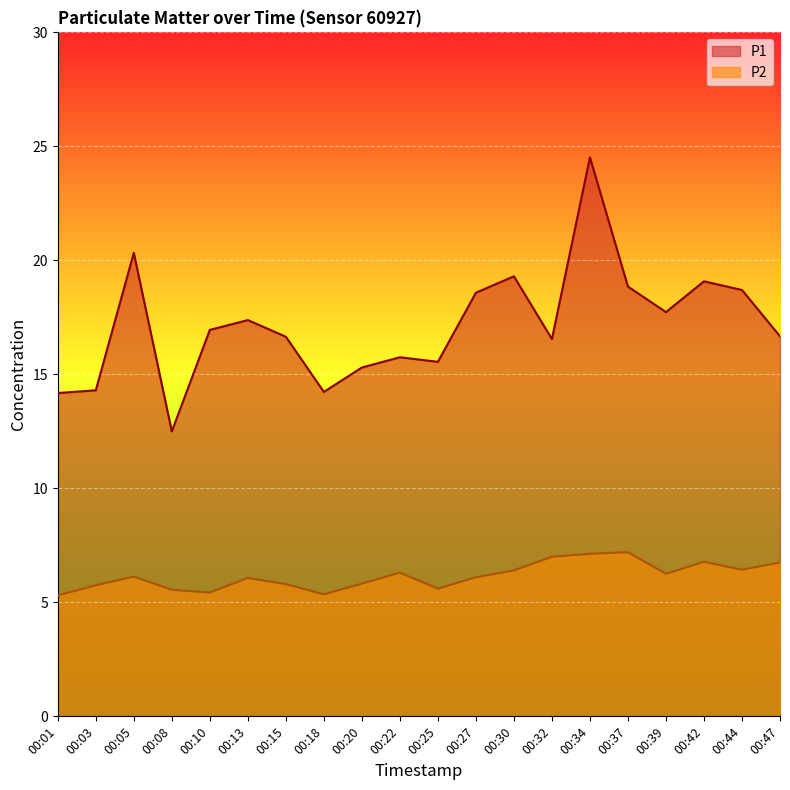

How many lines are shown in the chart?

2